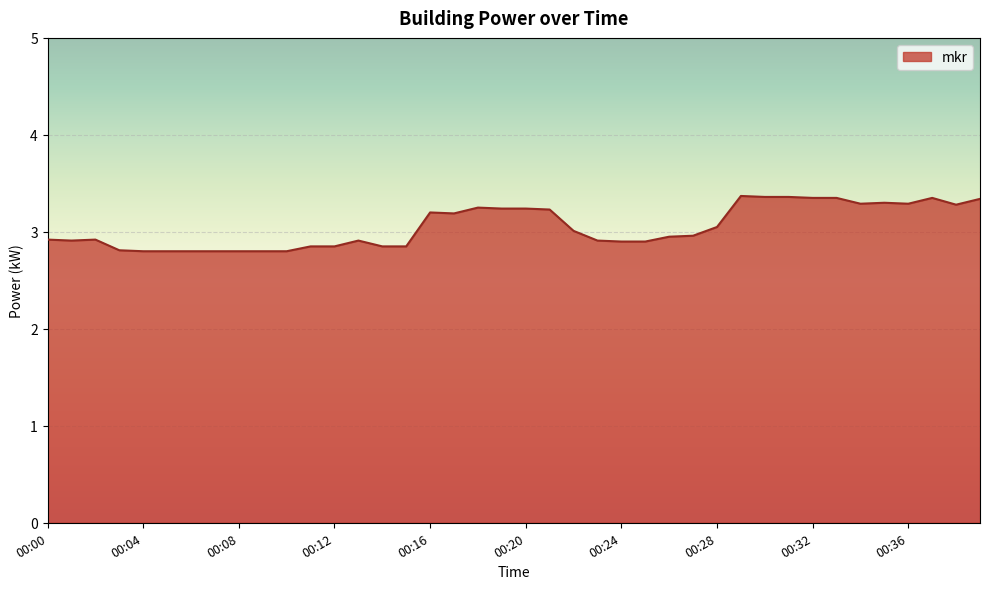

What is the maximum value shown in the chart?

3.4